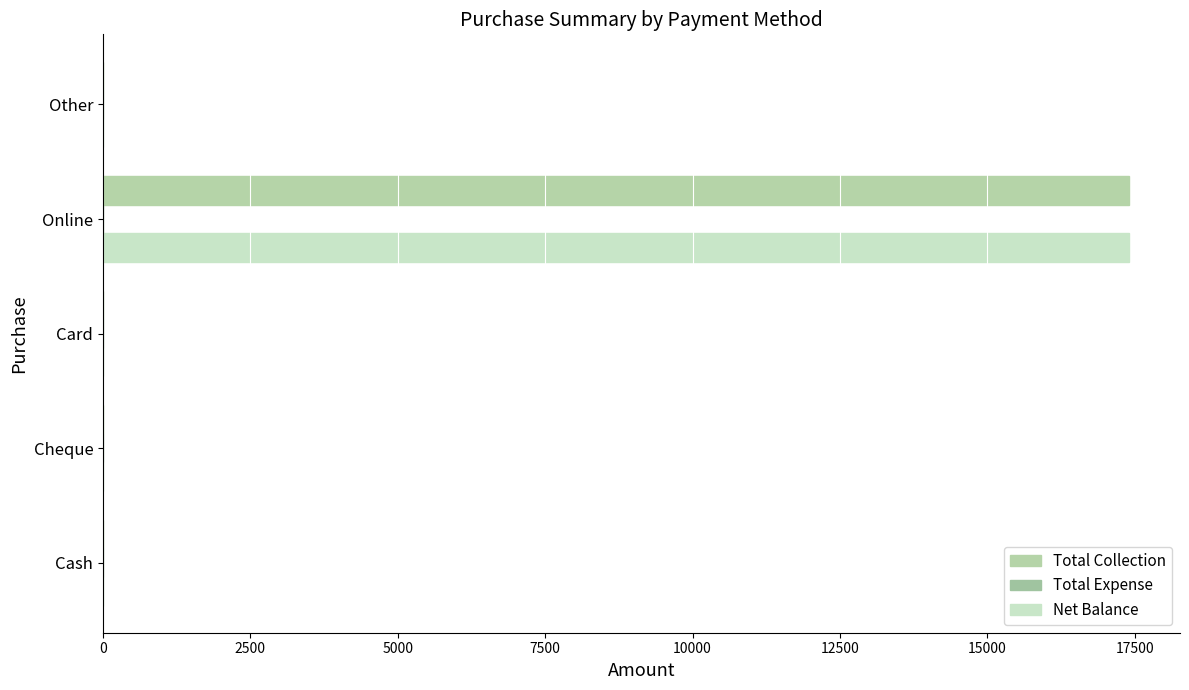

Count the number of data series in this chart.

2